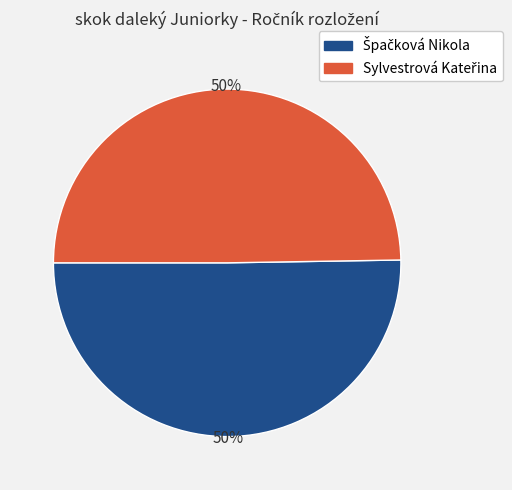

To the nearest percent, what is the average slice percentage?

50%